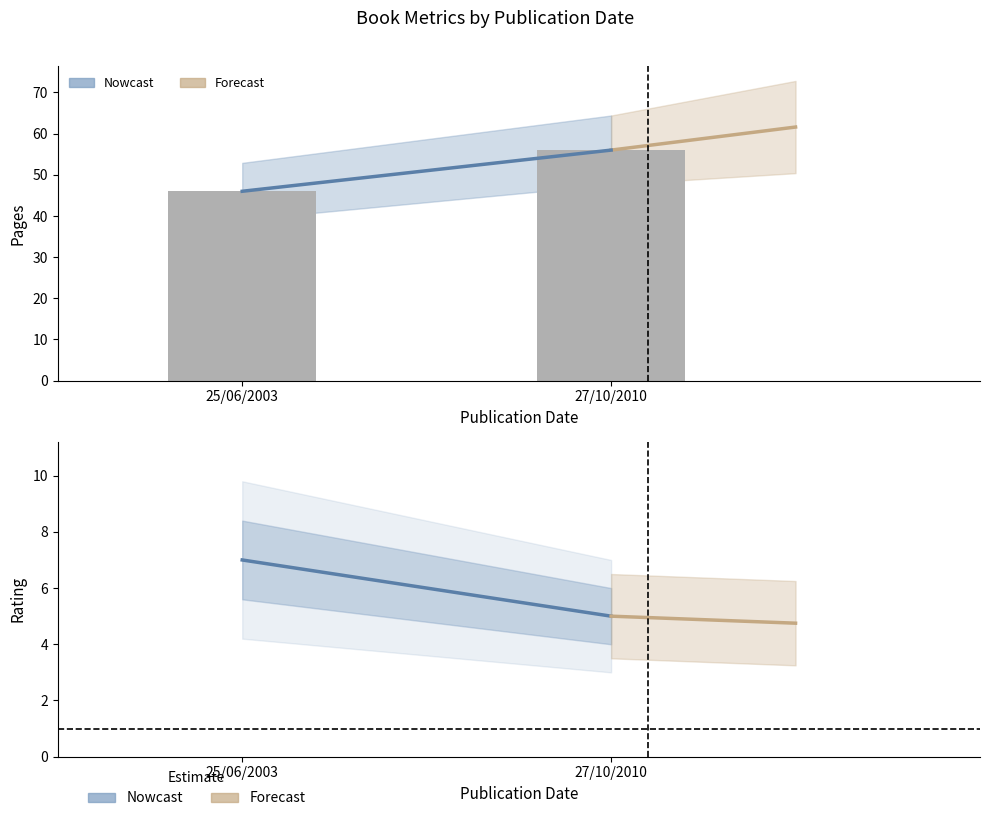

At how many categories does at least one series exceed 12?

2